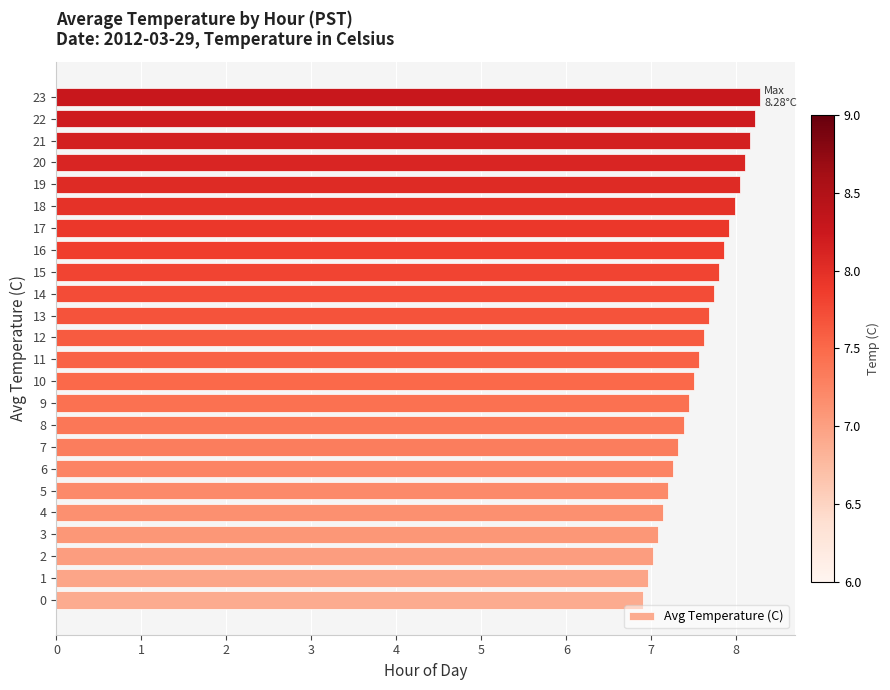

Reading bottom to top, transcribe all the data shown in this chart.

6.9	7.0	7.0	7.1	7.1	7.2	7.3	7.3	7.4	7.4	7.5	7.6	7.6	7.7	7.7	7.8	7.9	7.9	8.0	8.0	8.1	8.2	8.2	8.3